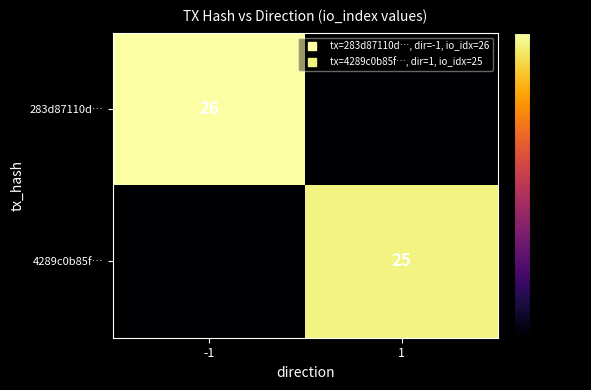

True or false: 4289c0b85f… has a value of 0 at -1.

True